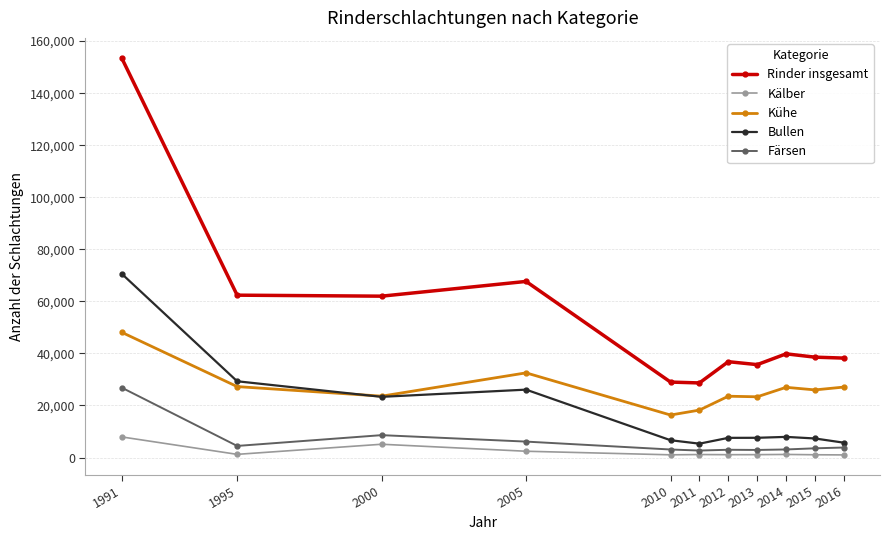

Which series changed the most between 2000 and 2011?

Rinder insgesamt